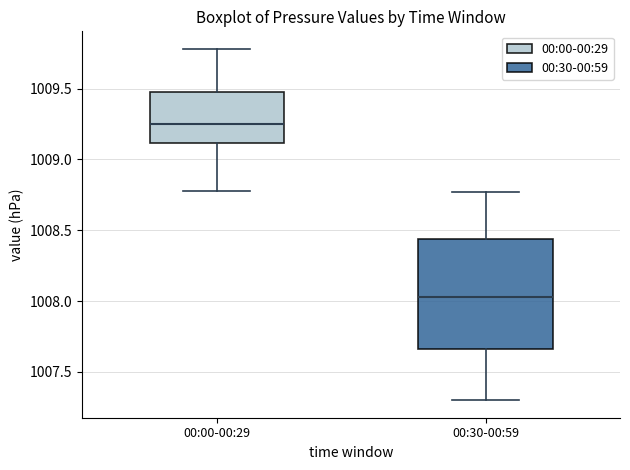

Comparing the boxes themselves (not the whiskers), which one is the tallest?

00:30-00:59